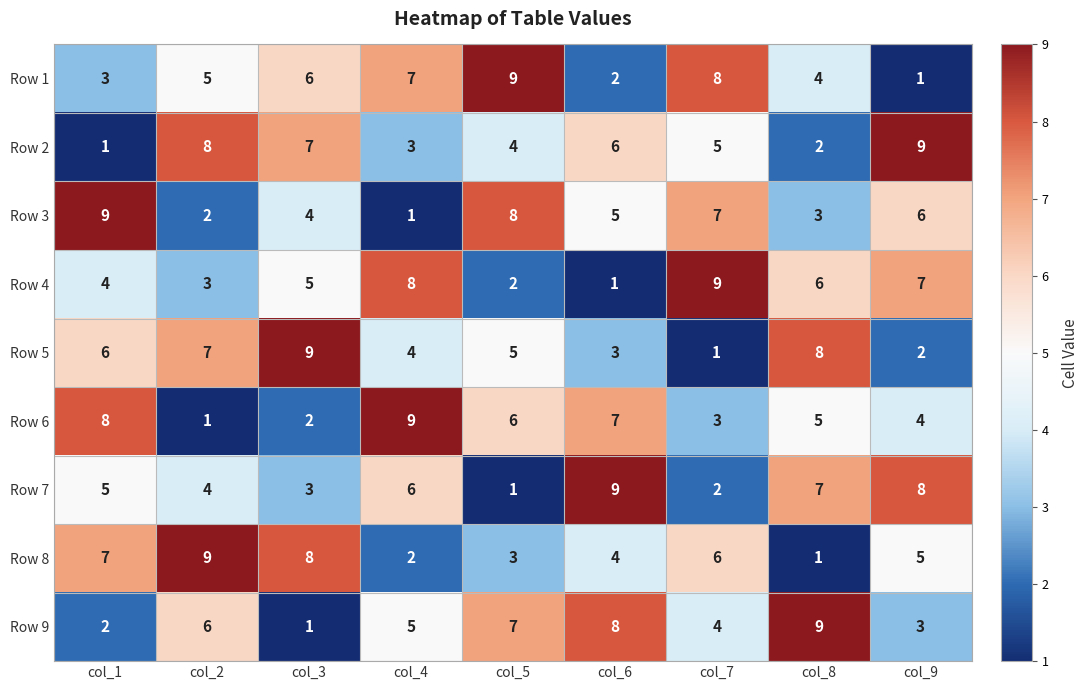

How many Row 9 values are between 3 and 7?

5